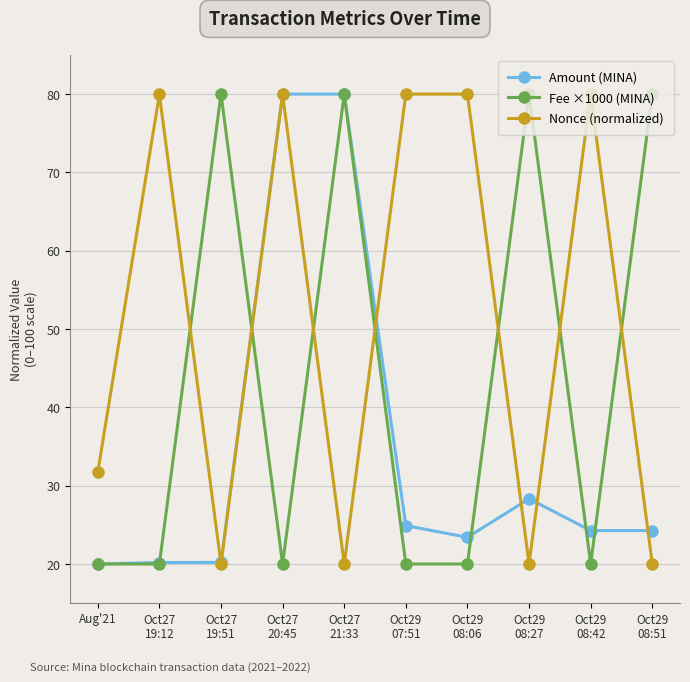

True or false: Nonce (normalized) has more than 2 points higher than both neighbors.

True